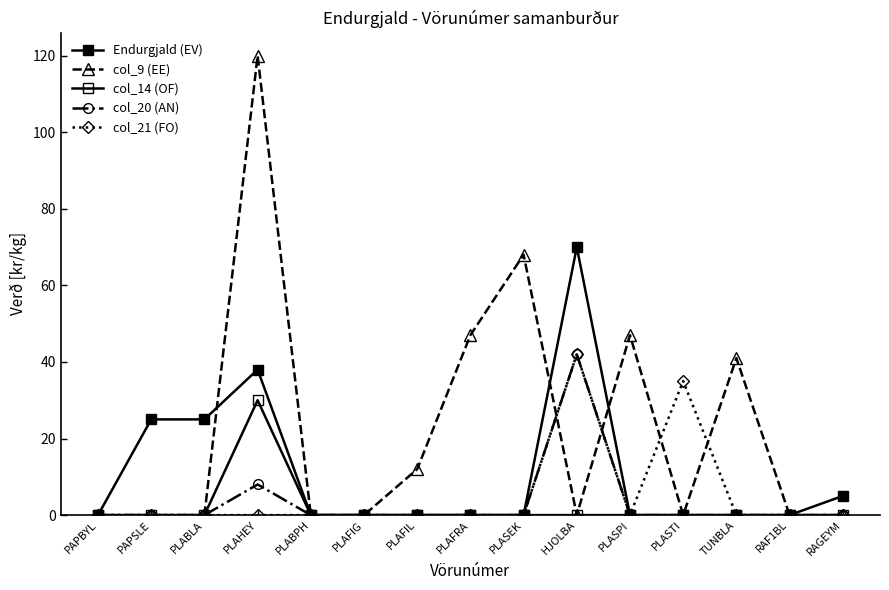

How many lines are shown in the chart?

5